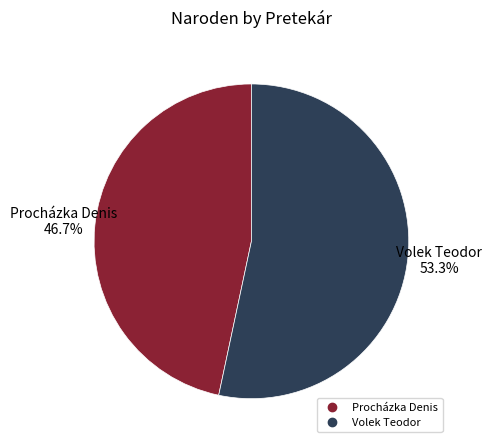

To the nearest percent, what percentage of the pie is Procházka Denis?

47%